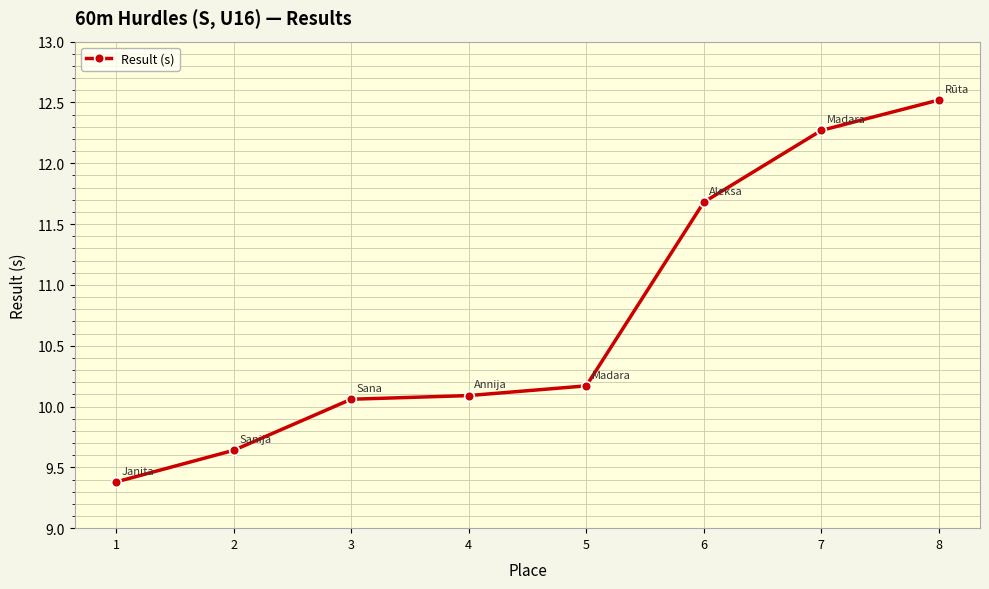

True or false: the data shows 10.1 at 3.

True